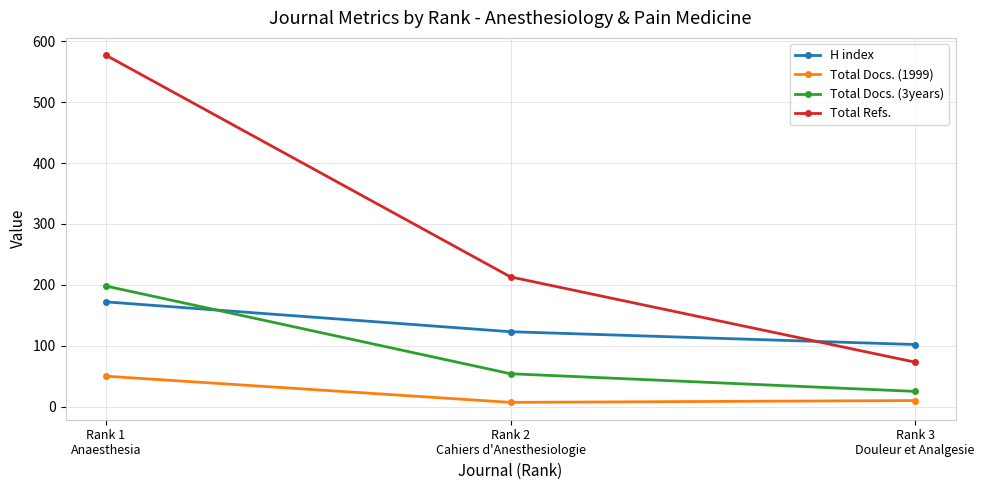

How many values in the H index series are below 123?

1